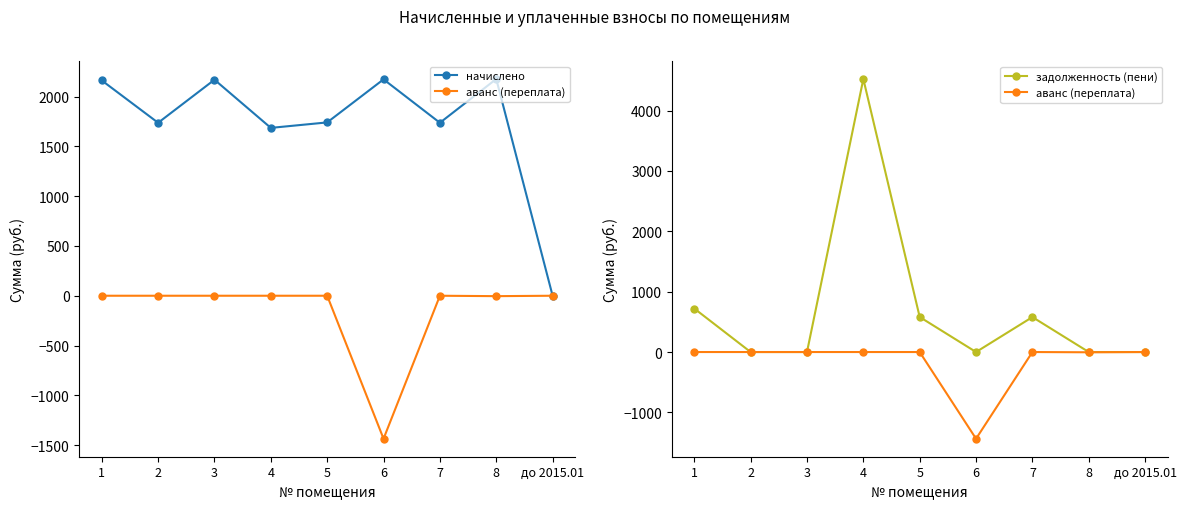

At which label does задолженность (пени) reach its peak?

4